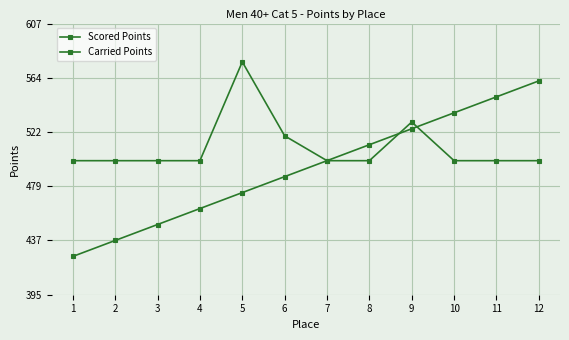

After their last crossing, which series has the higher values: Carried Points or Scored Points?

Scored Points